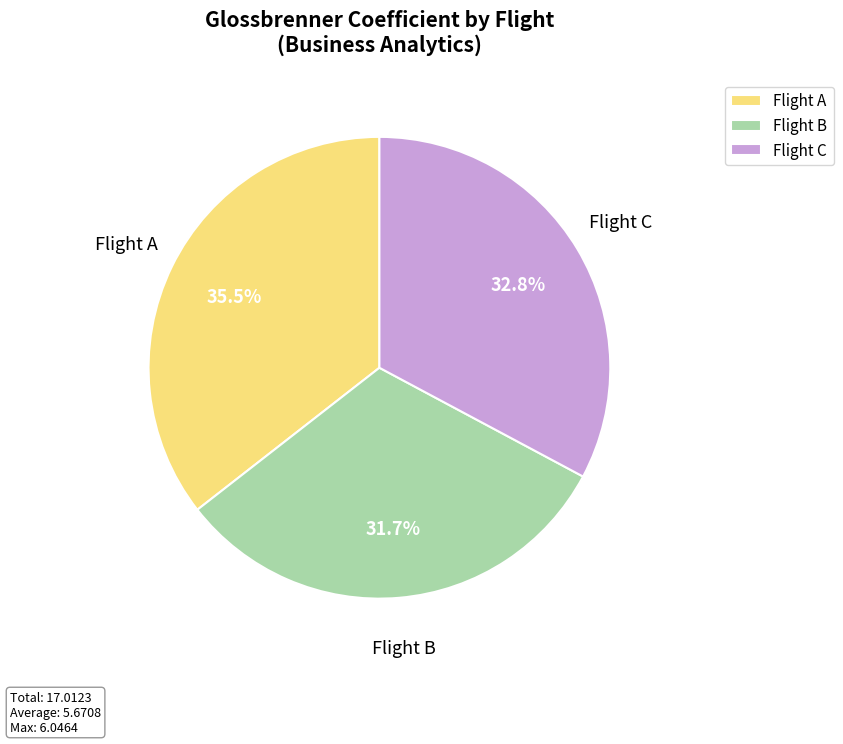

What is the largest slice in the pie chart?

Flight A